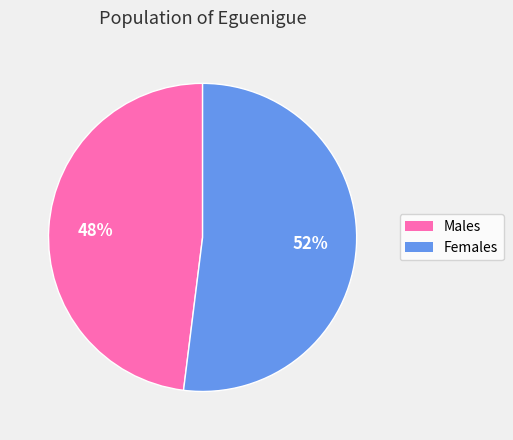

To the nearest percent, what is the difference between the largest and smallest slice percentages?

4%